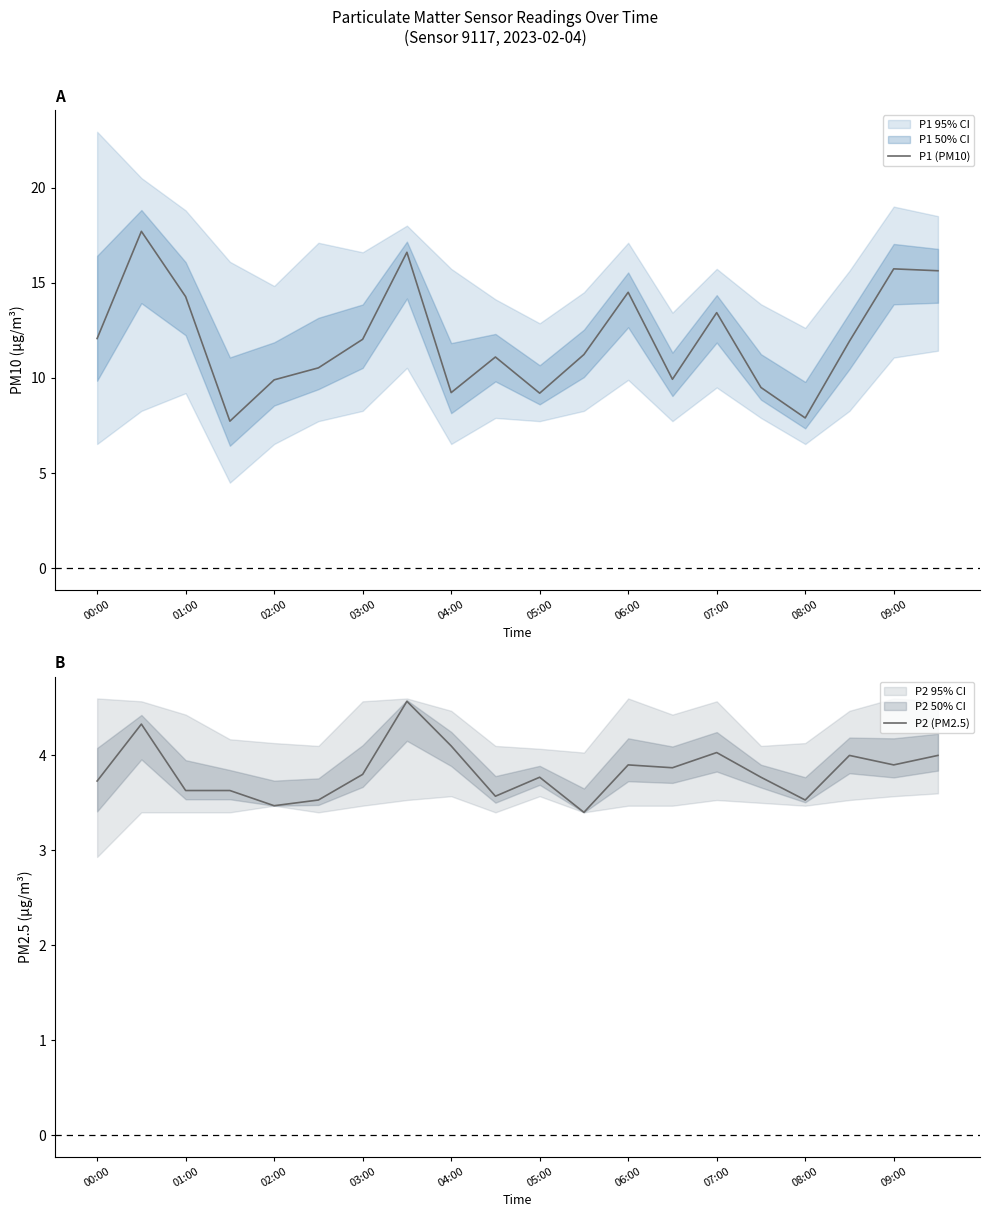

What are all the series names shown in the legend?

P1 (PM10), P2 (PM2.5)